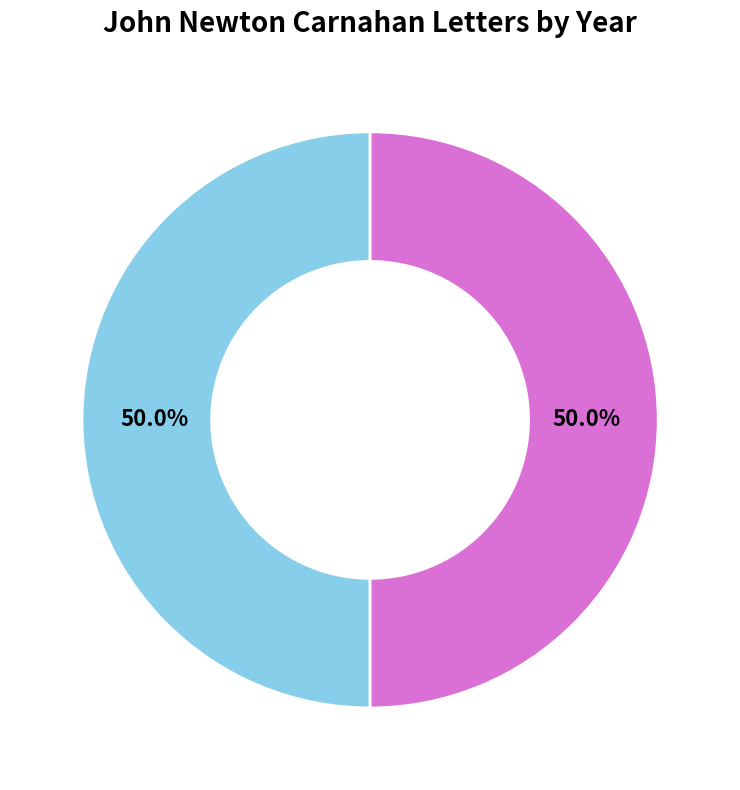

Do 1862 and 1861 together represent more than half of the pie?

Yes